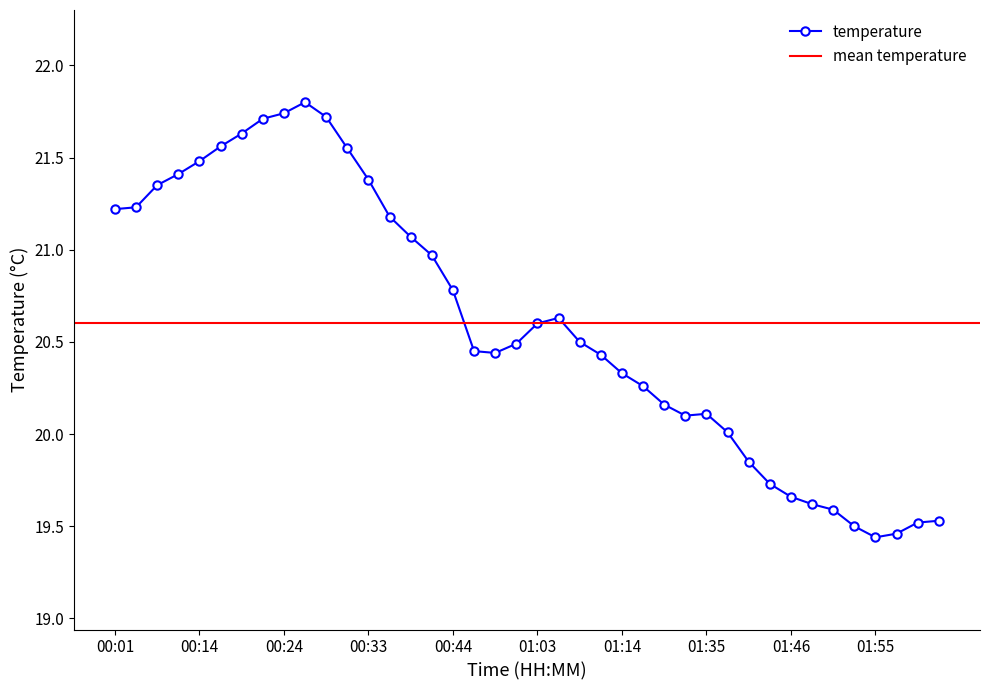

Reading right to left, list all the values displayed in this chart.

02:03=19.5	02:00=19.5	01:58=19.5	01:55=19.4	01:53=19.5	01:51=19.6	01:48=19.6	01:46=19.7	01:43=19.7	01:41=19.9	01:38=20.0	01:35=20.1	01:33=20.1	01:30=20.2	01:17=20.3	01:14=20.3	01:12=20.4	01:08=20.5	01:06=20.6	01:03=20.6	01:00=20.5	00:53=20.4	00:49=20.4	00:44=20.8	00:41=21.0	00:38=21.1	00:36=21.2	00:33=21.4	00:31=21.6	00:28=21.7	00:26=21.8	00:24=21.7	00:21=21.7	00:19=21.6	00:16=21.6	00:14=21.5	00:11=21.4	00:08=21.4	00:03=21.2	00:01=21.2